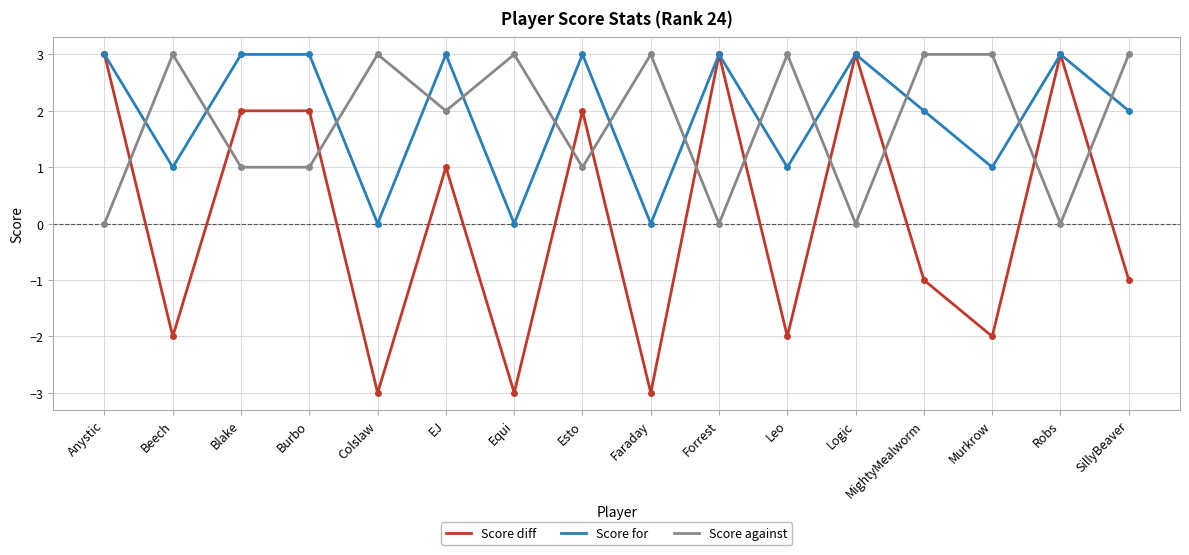

At Colslaw, list the series in order from smallest to largest.

Score diff, Score for, Score against